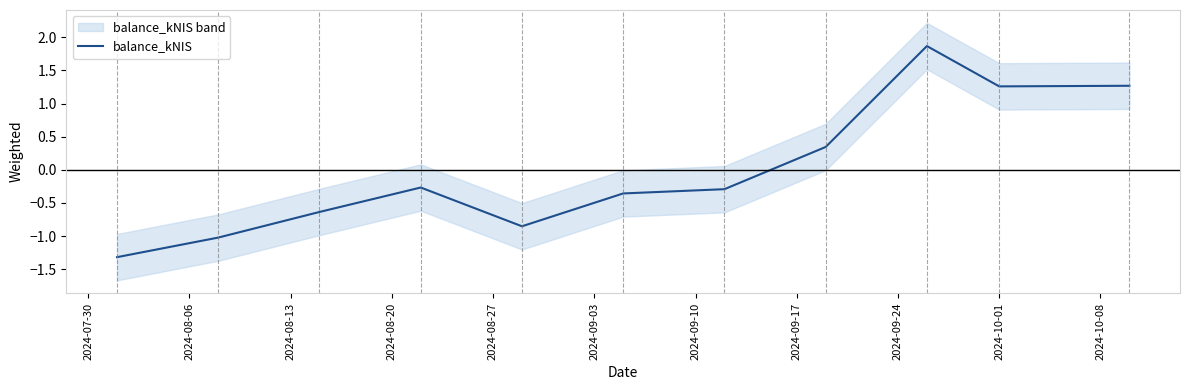

The value at 2024-09-24 is 1.9. True or false?

True